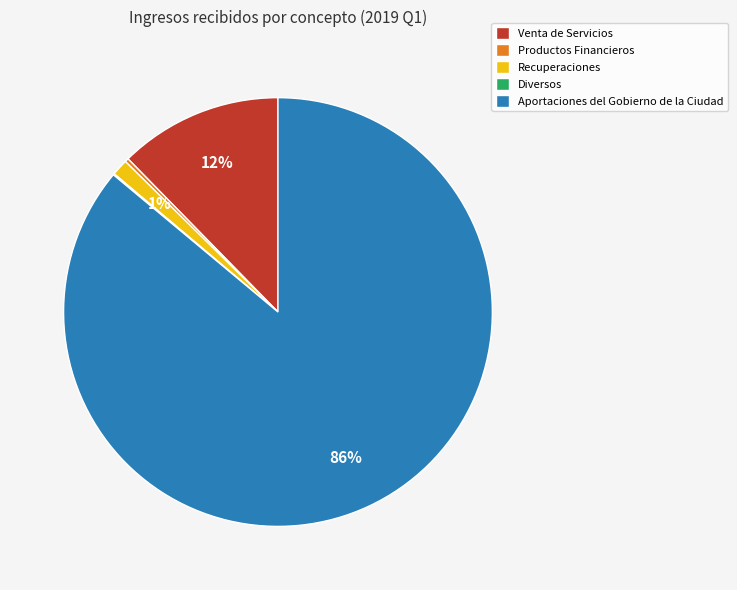

Which category has the biggest portion of the pie?

Aportaciones del Gobierno de la Ciudad